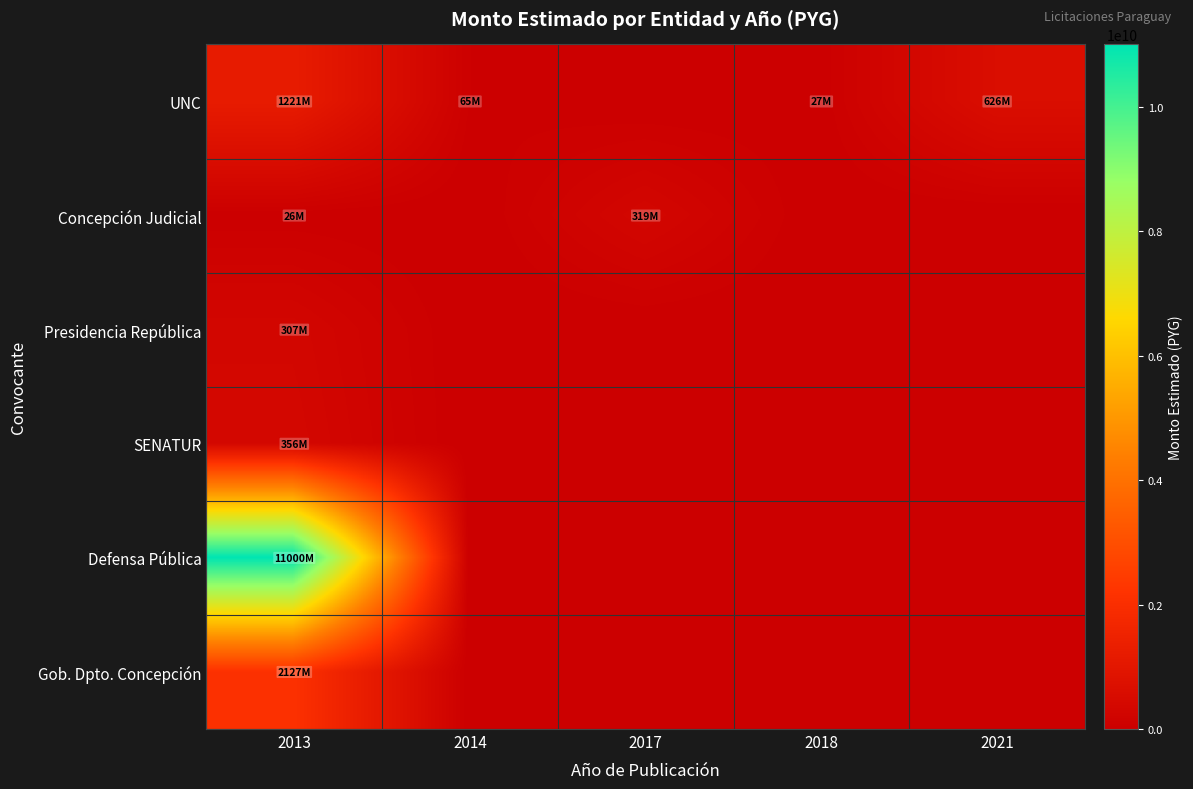

What is the total value across all series at 2014?

65000000